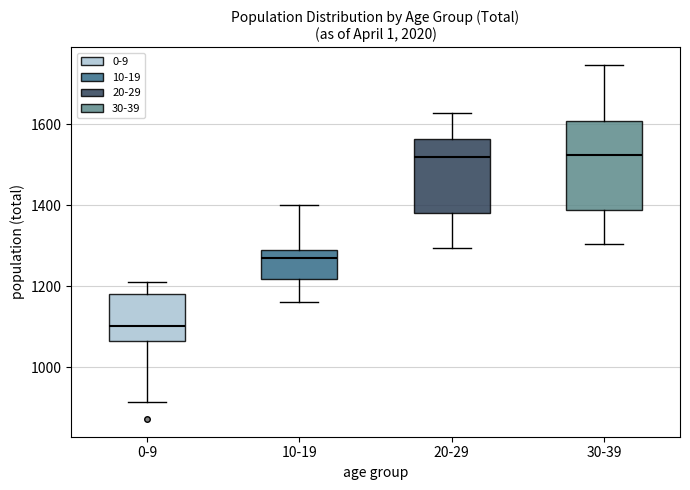

Where is the lower edge of the box for 30-39 on the y-axis? The values are not printed on the chart, so give them approximately, as read against the axis.

1380